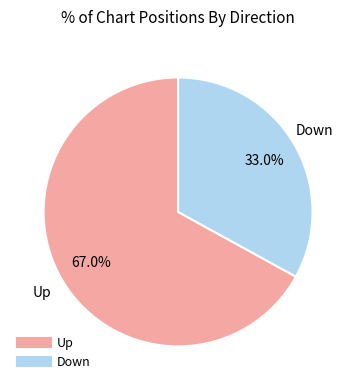

Does any single category account for the majority?

Yes